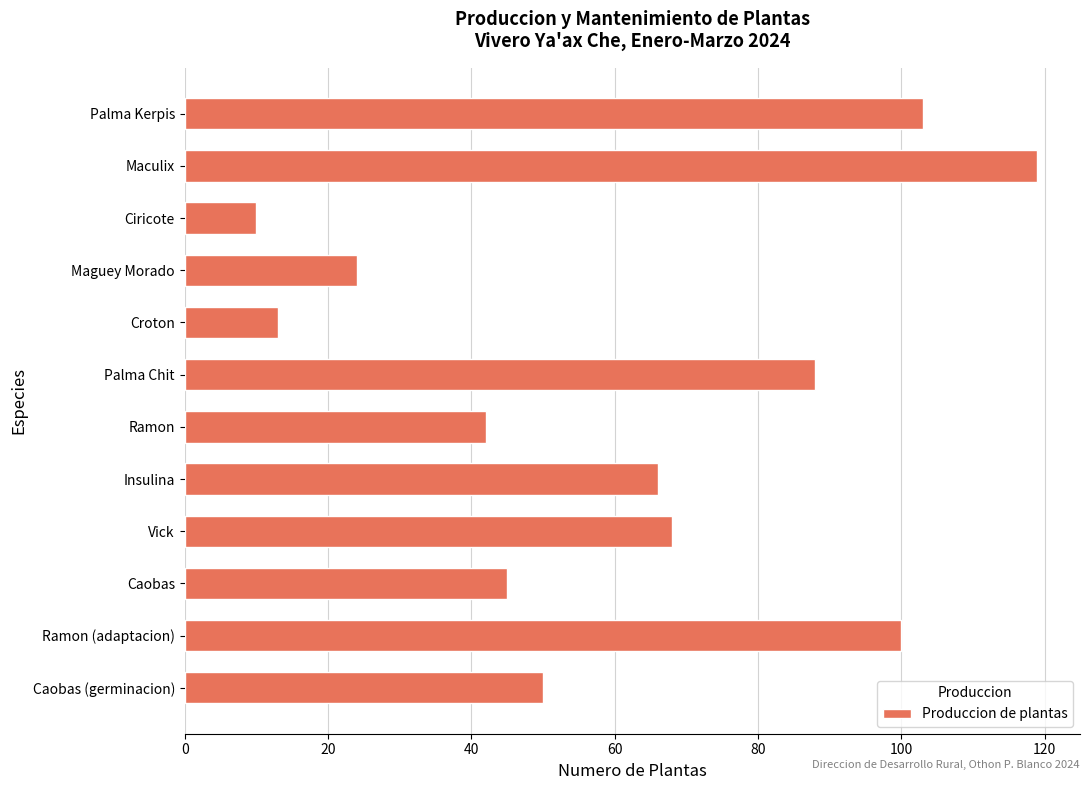

What is the difference between the maximum and minimum values?

109